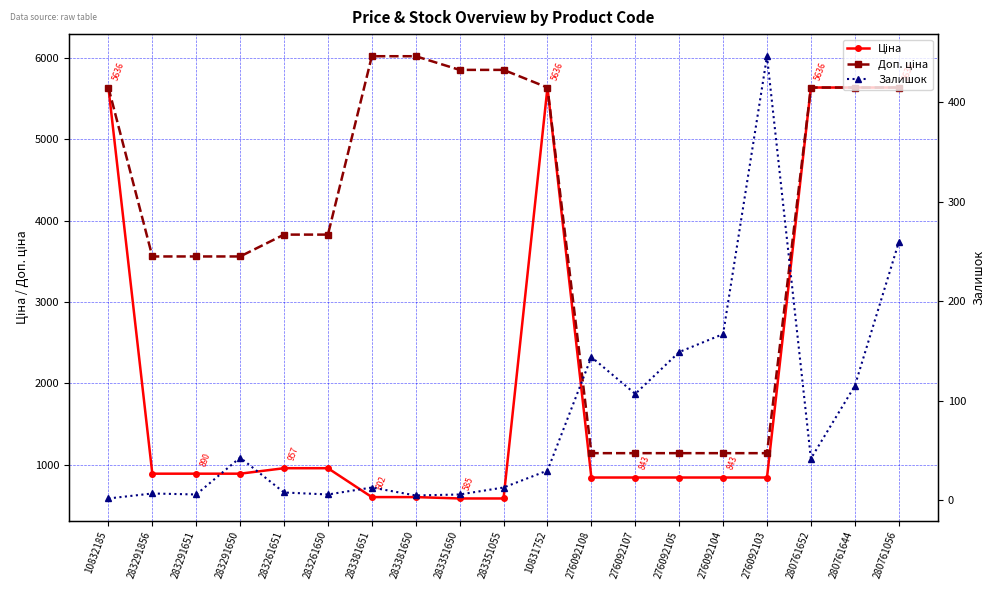

In Ціна, how many points are higher than both neighbors (excluding endpoints)?

1